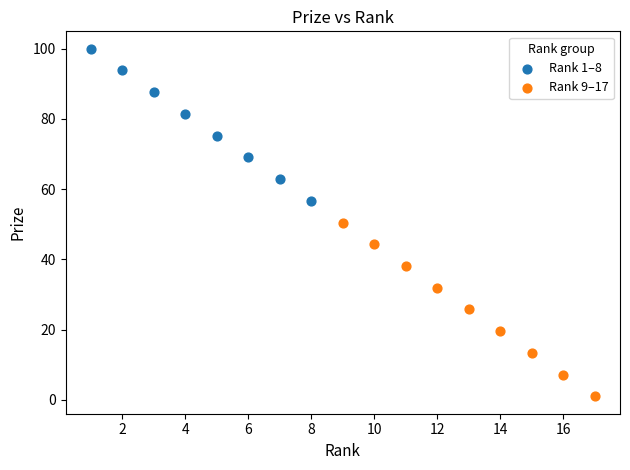

Which series reaches the minimum Y coordinate?

Rank 9–17